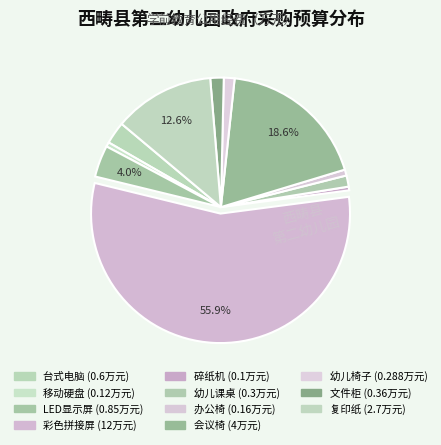

To the nearest percent, what is the difference between the 文件柜 and LED显示屏 slice percentages?

2%